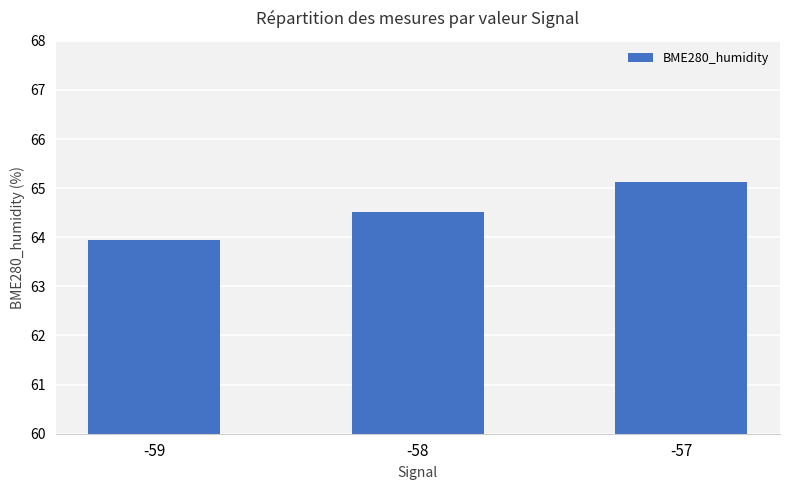

Reading left to right, extract all data points from this chart.

64.0	64.5	65.1